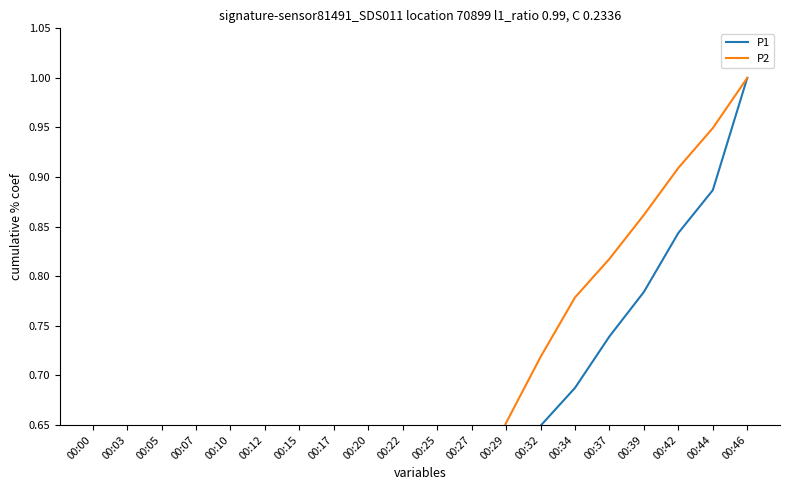

The value of P2 at 00:32 is 0.7. True or false?

True